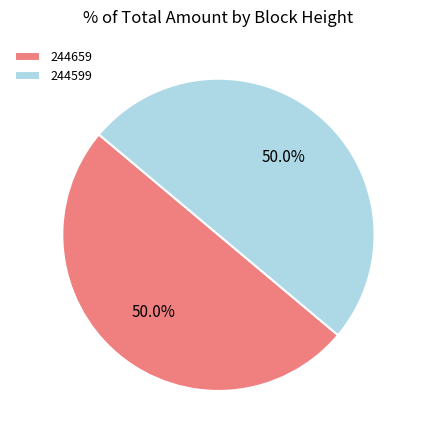

What is the total percentage of 244599 and 244659?

100.0%